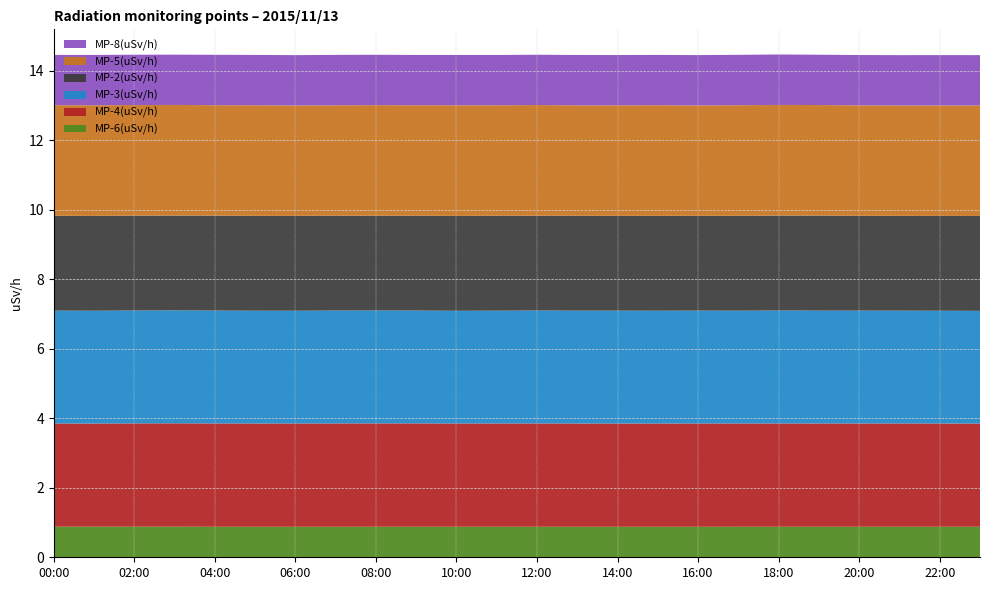

Reading left to right, transcribe all the data shown in this chart.

MP-6(uSv/h): 00:00=0.9	01:00=0.9	02:00=0.9	03:00=0.9	04:00=0.9	05:00=0.9	06:00=0.9	07:00=0.9	08:00=0.9	09:00=0.9	10:00=0.9	11:00=0.9	12:00=0.9	13:00=0.9	14:00=0.9	15:00=0.9	16:00=0.9	17:00=0.9	18:00=0.9	19:00=0.9	20:00=0.9	21:00=0.9	22:00=0.9	23:00=0.9
MP-4(uSv/h): 00:00=3.0	01:00=3.0	02:00=3.0	03:00=3.0	04:00=3.0	05:00=3.0	06:00=3.0	07:00=3.0	08:00=3.0	09:00=3.0	10:00=3.0	11:00=3.0	12:00=3.0	13:00=3.0	14:00=3.0	15:00=3.0	16:00=3.0	17:00=3.0	18:00=3.0	19:00=3.0	20:00=3.0	21:00=3.0	22:00=3.0	23:00=3.0
MP-3(uSv/h): 00:00=3.2	01:00=3.2	02:00=3.2	03:00=3.2	04:00=3.2	05:00=3.2	06:00=3.2	07:00=3.2	08:00=3.2	09:00=3.2	10:00=3.2	11:00=3.2	12:00=3.2	13:00=3.2	14:00=3.2	15:00=3.2	16:00=3.2	17:00=3.2	18:00=3.2	19:00=3.2	20:00=3.2	21:00=3.2	22:00=3.2	23:00=3.2
MP-2(uSv/h): 00:00=2.7	01:00=2.7	02:00=2.7	03:00=2.7	04:00=2.7	05:00=2.7	06:00=2.7	07:00=2.7	08:00=2.7	09:00=2.7	10:00=2.7	11:00=2.7	12:00=2.7	13:00=2.7	14:00=2.7	15:00=2.7	16:00=2.7	17:00=2.7	18:00=2.7	19:00=2.7	20:00=2.7	21:00=2.7	22:00=2.7	23:00=2.7
MP-5(uSv/h): 00:00=3.2	01:00=3.2	02:00=3.2	03:00=3.2	04:00=3.2	05:00=3.2	06:00=3.2	07:00=3.2	08:00=3.2	09:00=3.2	10:00=3.2	11:00=3.2	12:00=3.2	13:00=3.2	14:00=3.2	15:00=3.2	16:00=3.2	17:00=3.2	18:00=3.2	19:00=3.2	20:00=3.2	21:00=3.2	22:00=3.2	23:00=3.2
MP-8(uSv/h): 00:00=1.4	01:00=1.4	02:00=1.4	03:00=1.4	04:00=1.4	05:00=1.4	06:00=1.4	07:00=1.4	08:00=1.4	09:00=1.4	10:00=1.4	11:00=1.4	12:00=1.4	13:00=1.4	14:00=1.4	15:00=1.4	16:00=1.4	17:00=1.4	18:00=1.5	19:00=1.4	20:00=1.4	21:00=1.4	22:00=1.4	23:00=1.4